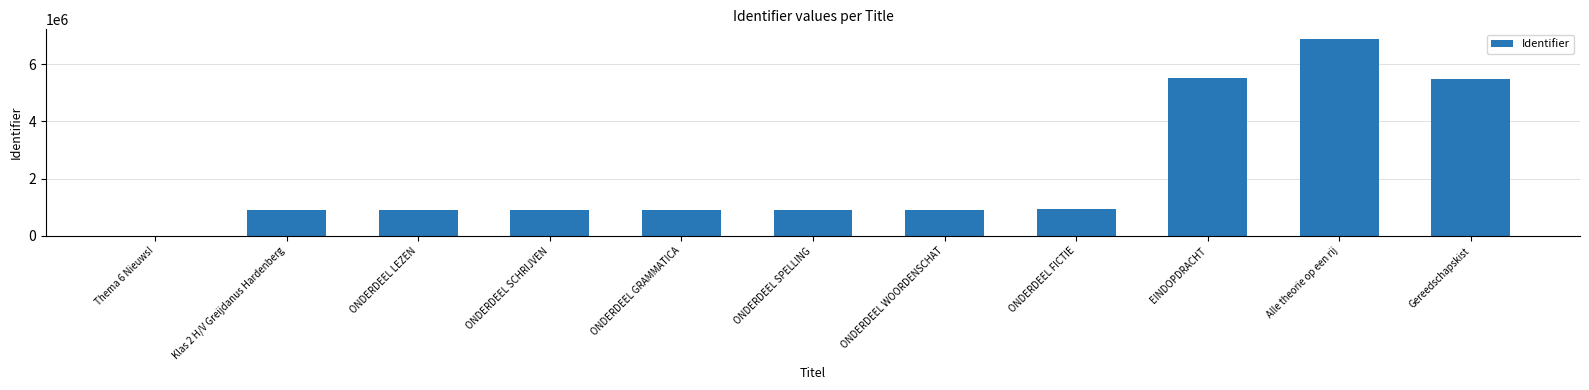

Where is the data nearest to the value 3437426?

Gereedschapskist